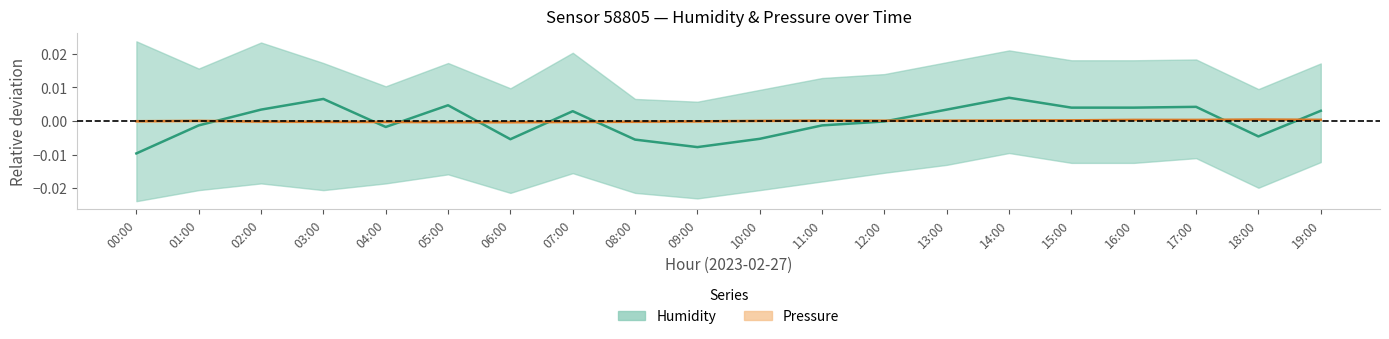

The Pressure series shows 0.0 at 11:00. True or false?

True